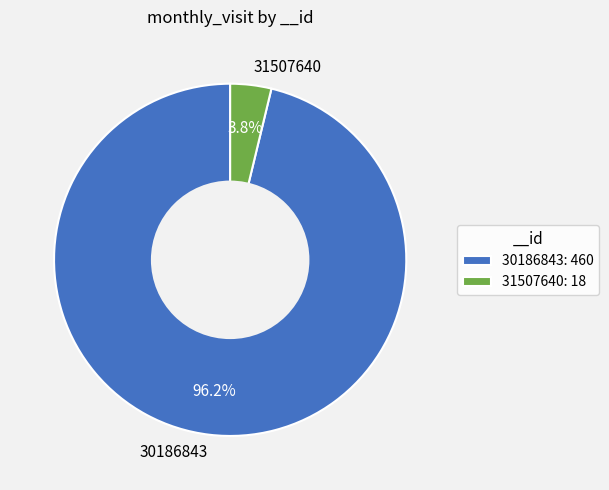

To the nearest percent, what percentage of the pie is 30186843?

96%